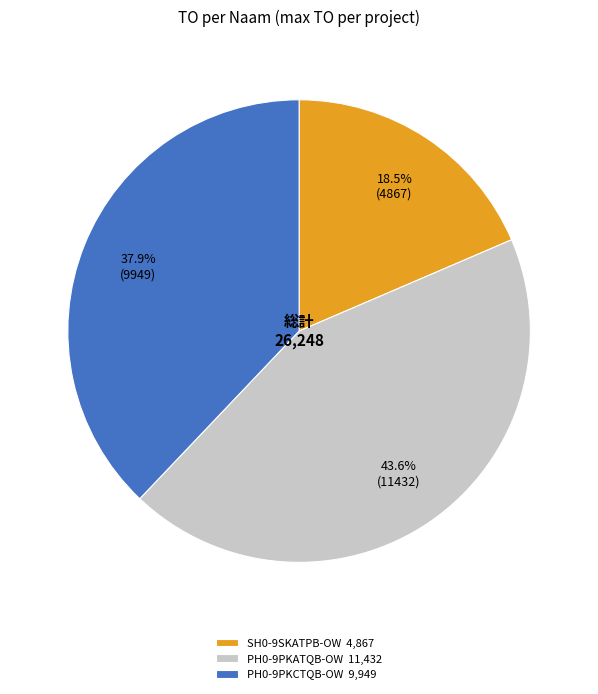

Combined, do SH0-9SKATPB-OW and PH0-9PKCTQB-OW account for over 50%?

Yes